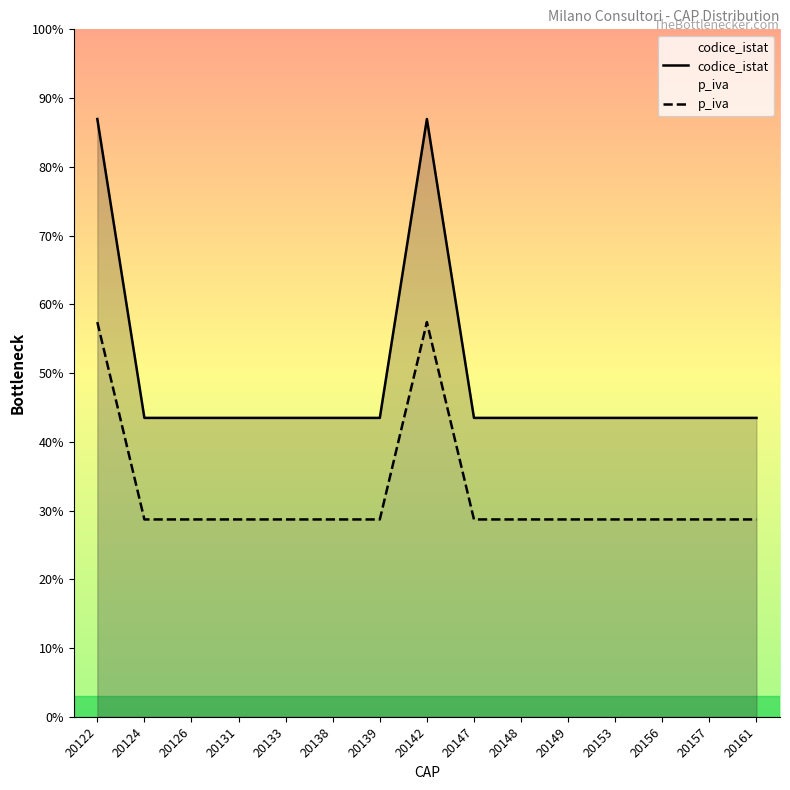

Does the chart display data point markers on the line(s)?

No